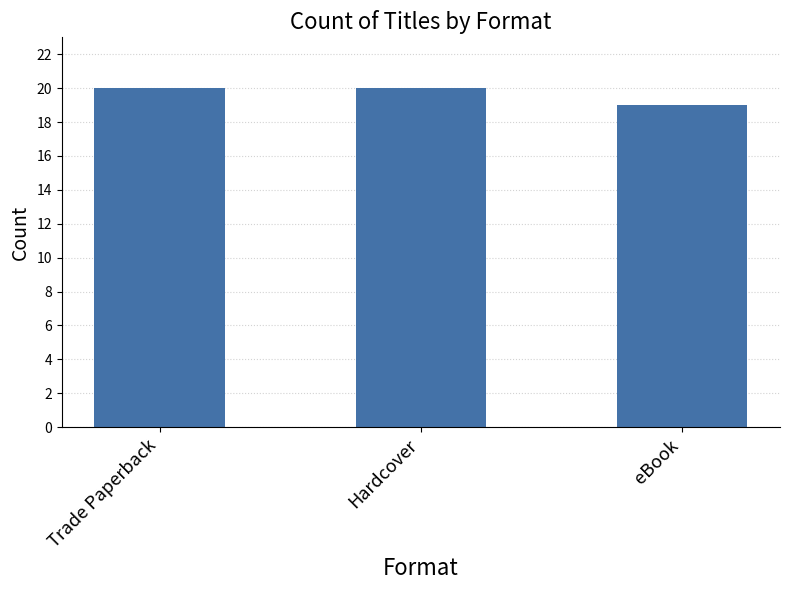

Does the chart contain stacked bars?

No